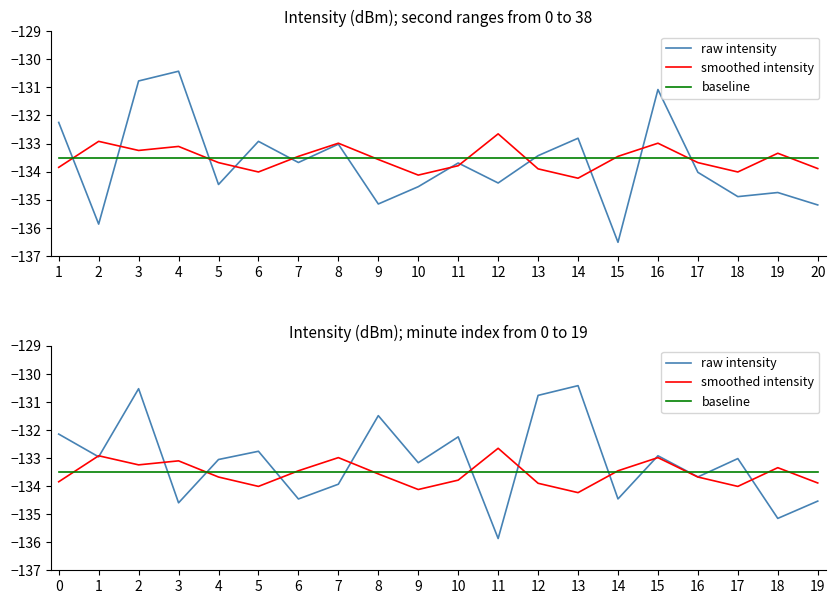

List the labels in order of smoothed intensity value, smallest first.

13, 9, 5, 17, 12, 19, 0, 10, 4, 16, 8, 6, 14, 18, 2, 3, 7, 15, 1, 11